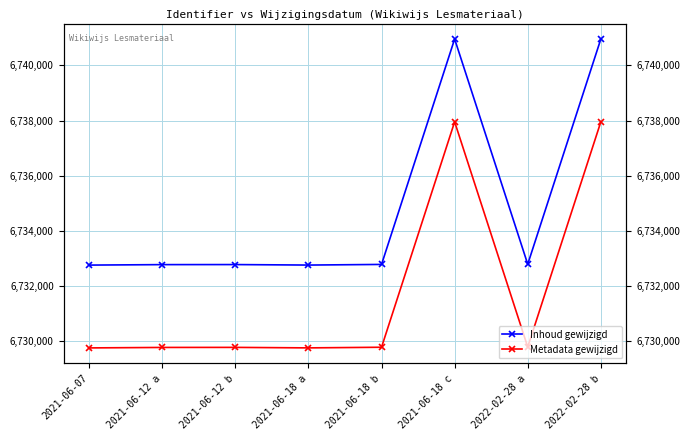

What is the average value of the Inhoud gewijzigd series?

6734825